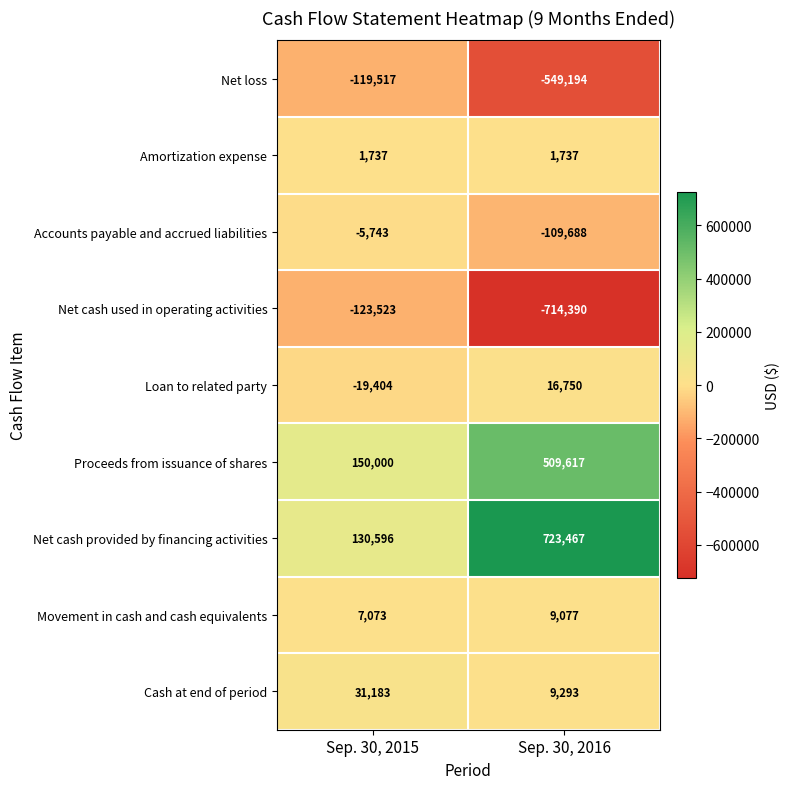

At which category is the sum across all series the highest?

Sep. 30, 2015